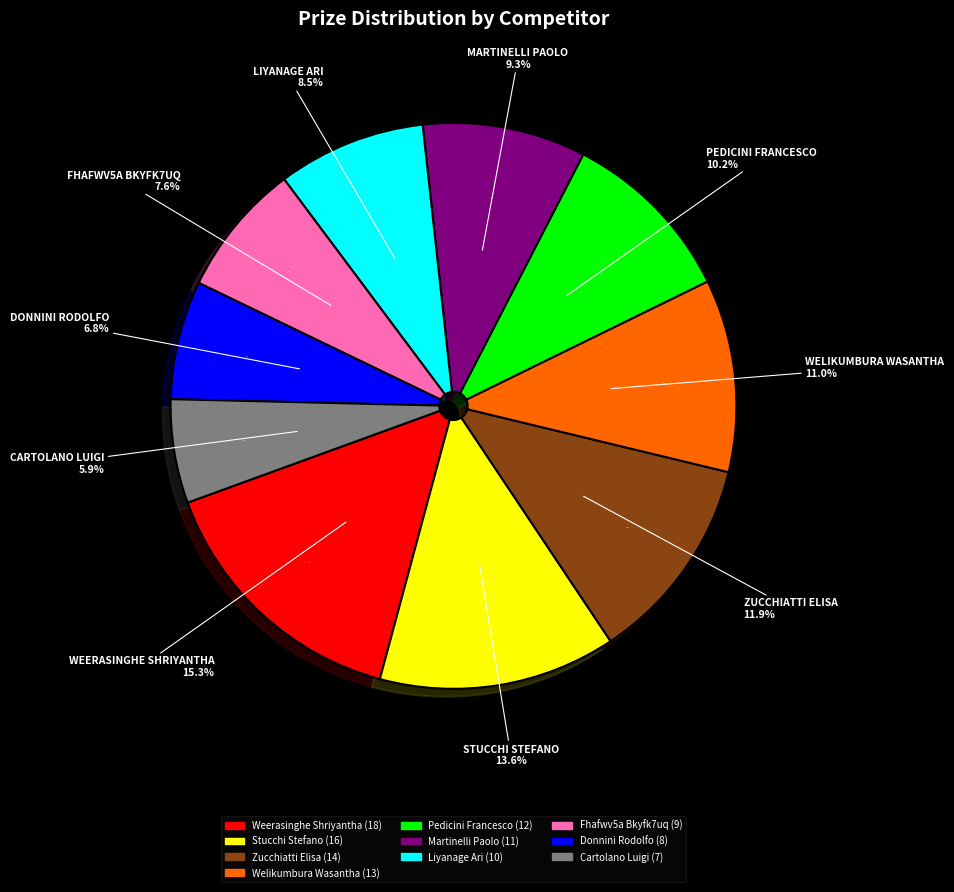

How many segments does this pie chart have?

10